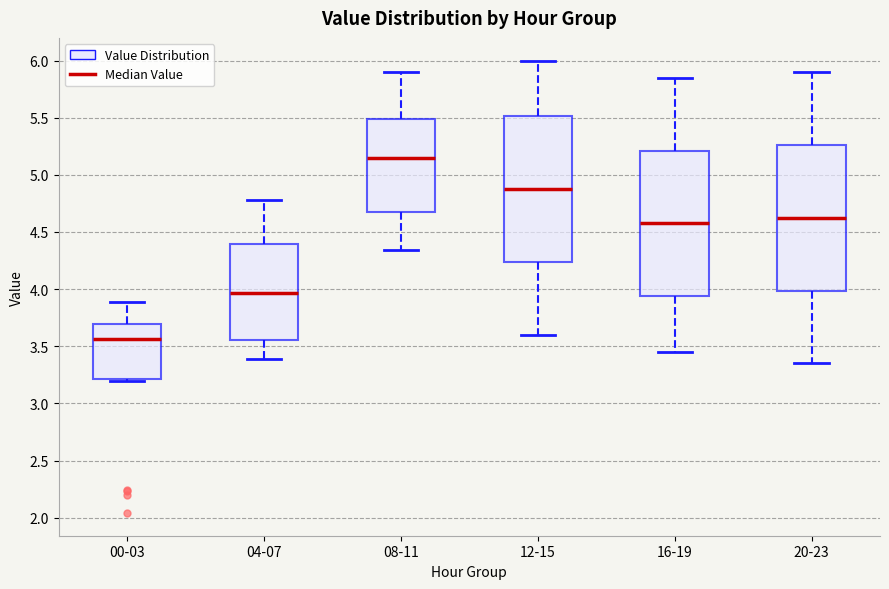

Where does the median line of the box for 00-03 sit on the y-axis? The values are not printed on the chart, so give them approximately, as read against the axis.

3.55